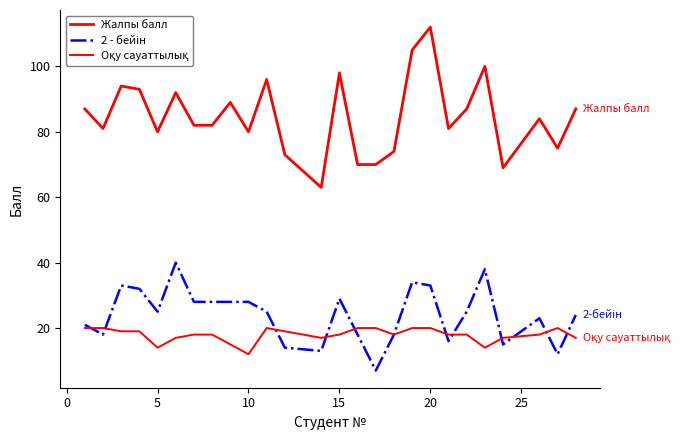

How many lines are shown in the chart?

3